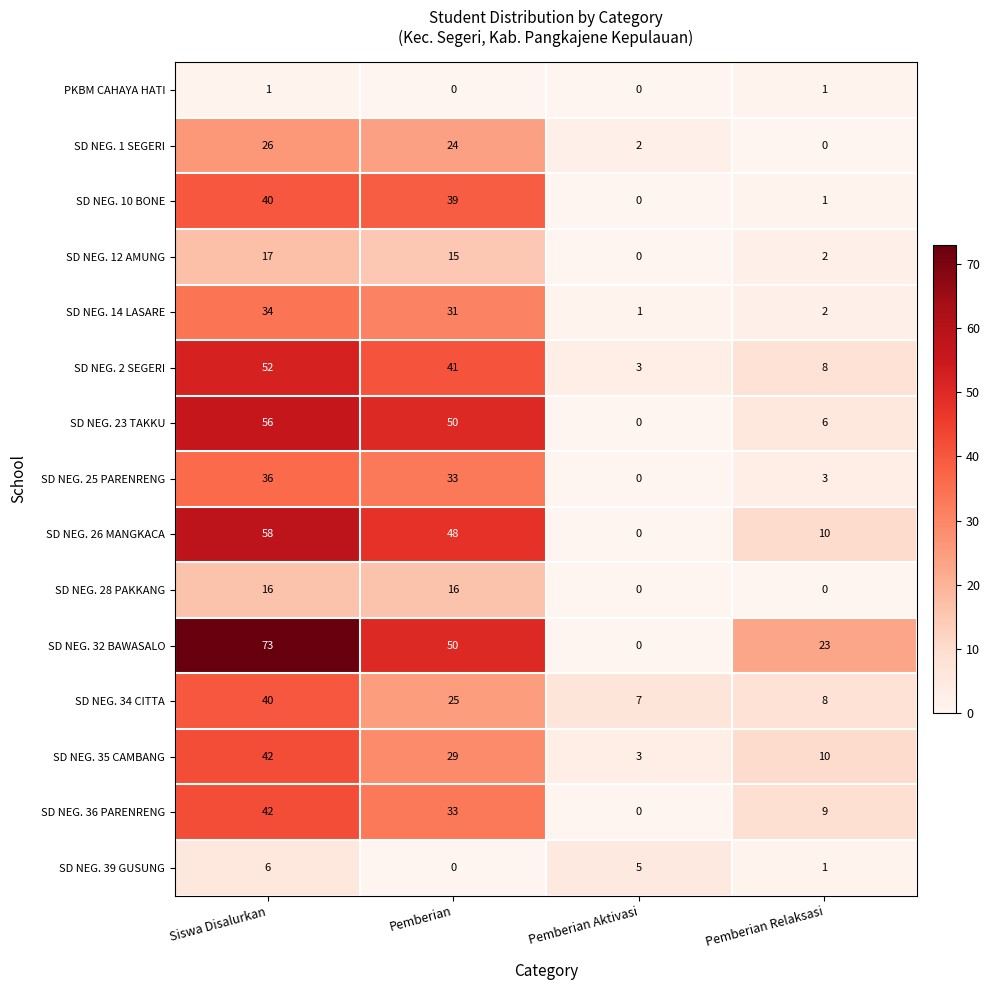

At how many categories does at least one series exceed 38?

2